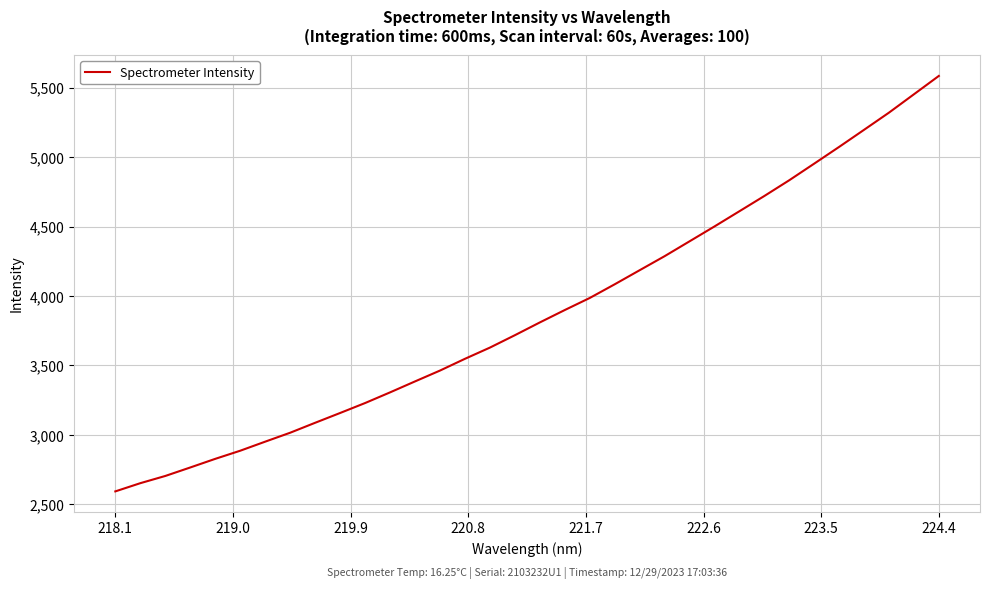

How many lines are shown in the chart?

1